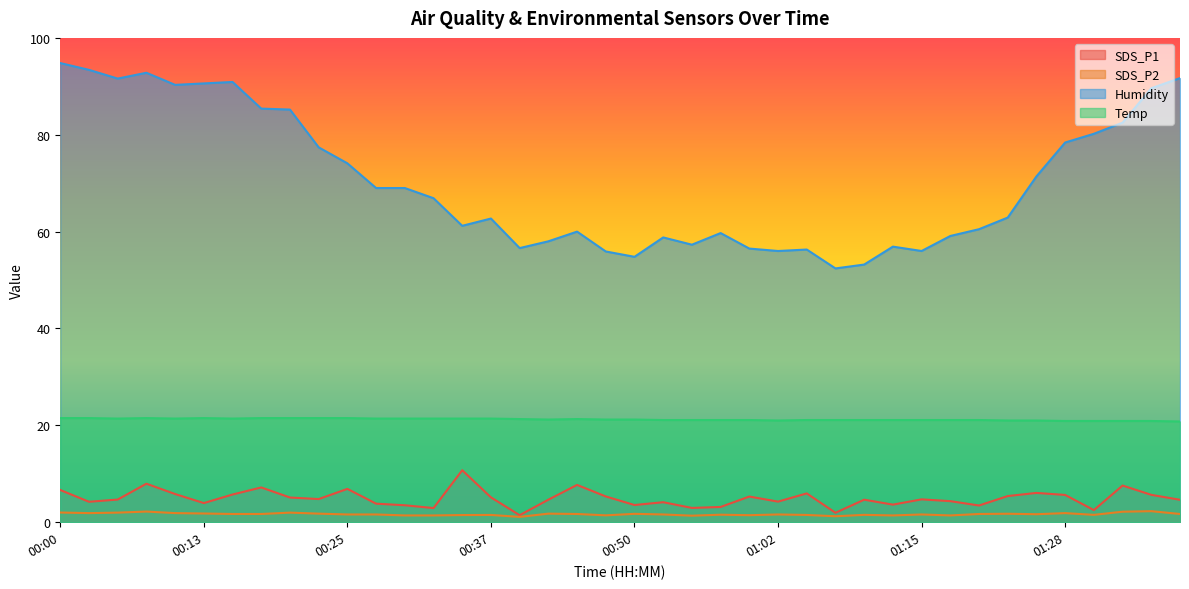

At which category does the chart reach its minimum across all series?

00:40